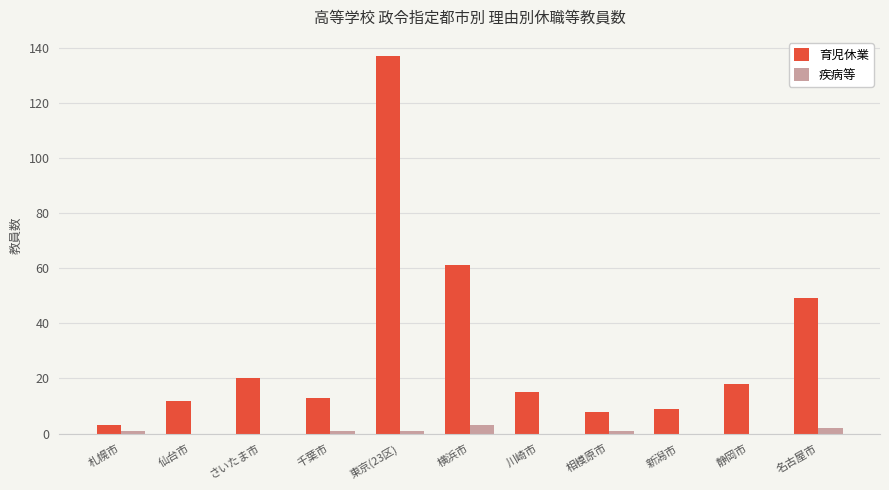

At which label is 育児休業 closest to 70?

横浜市